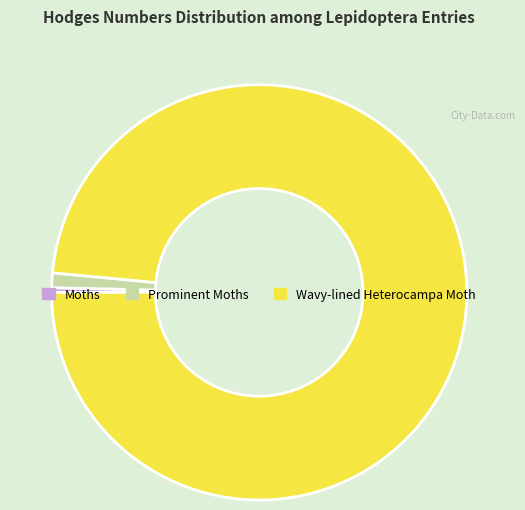

What is the largest slice in the pie chart?

Wavy-lined Heterocampa Moth